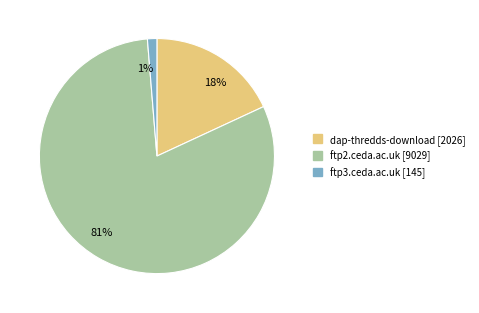

How many segments does this pie chart have?

3